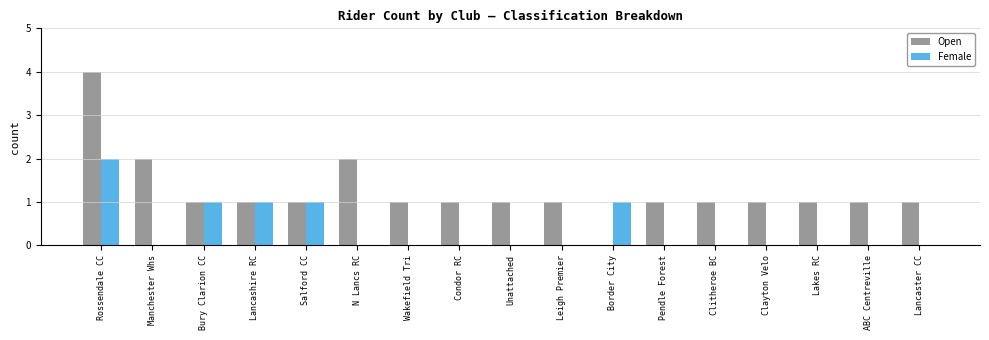

What are all the series names shown in the legend?

Open, Female